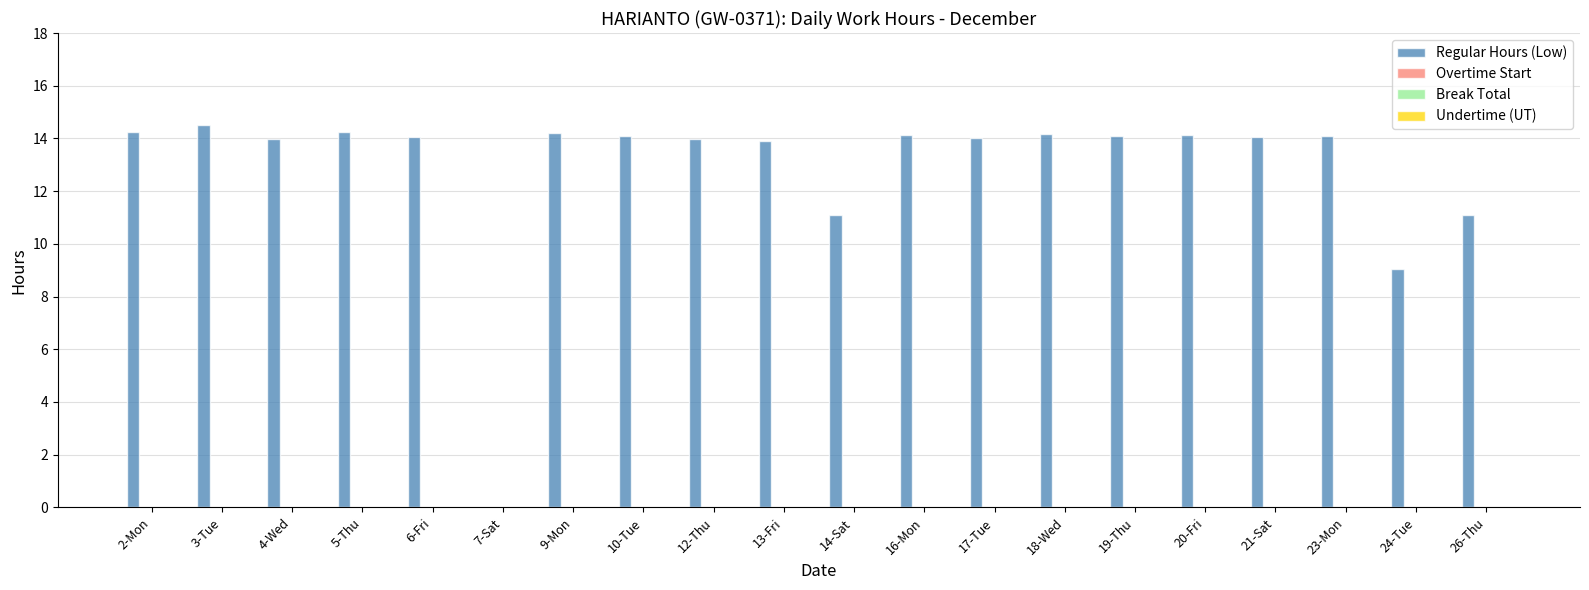

What is the sum of all values?

257.2